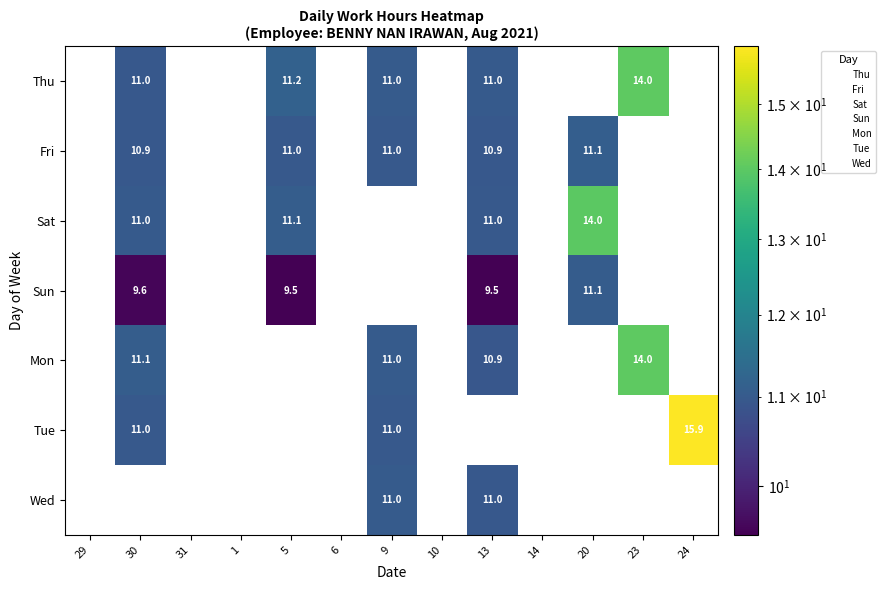

What value does the Sat series have at 5?

11.1